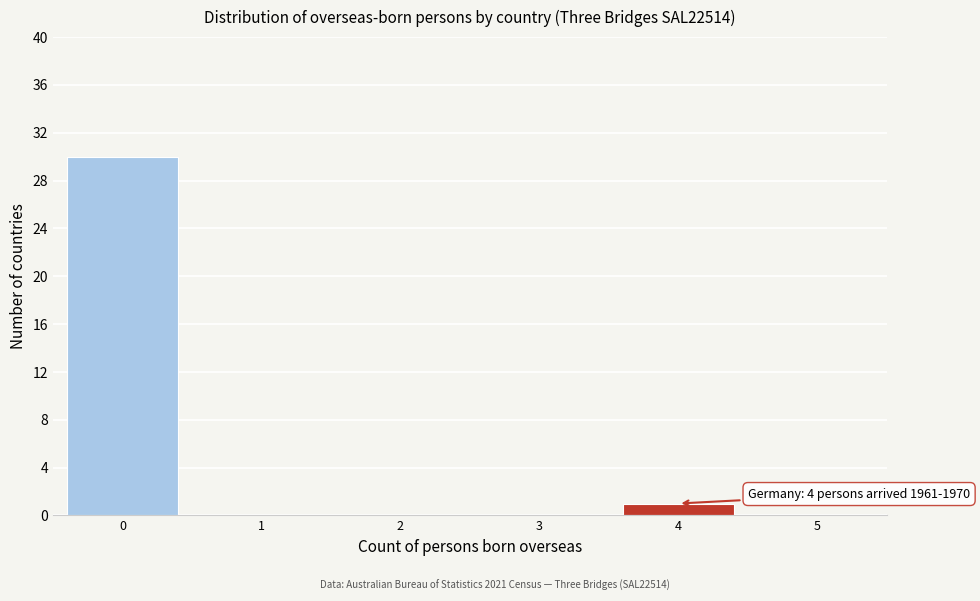

Reading right to left, extract all data points from this chart.

5=0	4=1	3=0	2=0	1=0	0=30